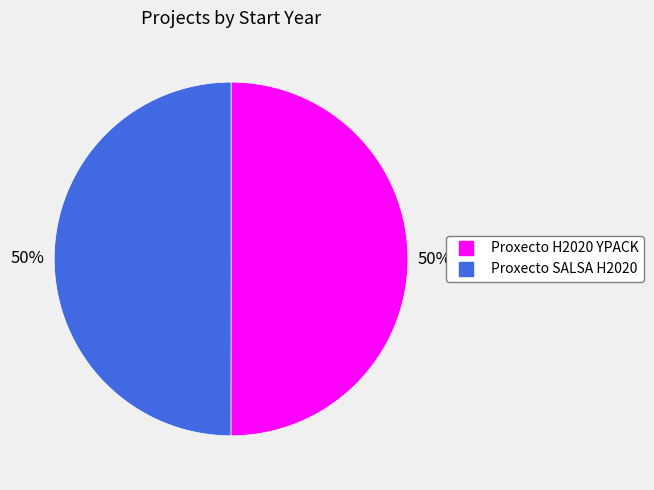

Is it true that Proxecto H2020 YPACK is 43% of the pie?

False